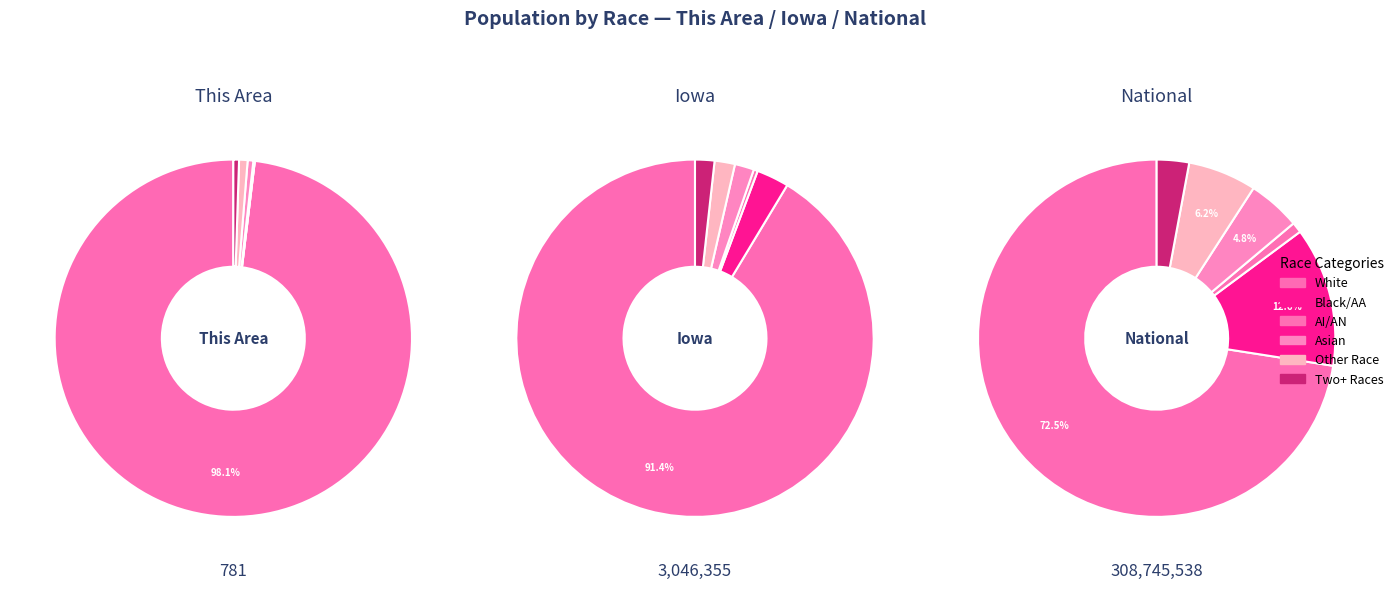

Between This Area and National, which series saw the biggest shift?

White alone